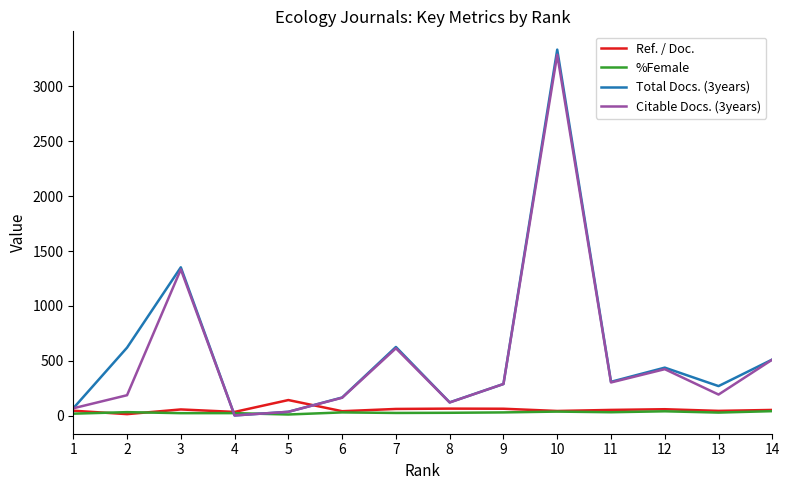

At which category is the sum across all series the highest?

10